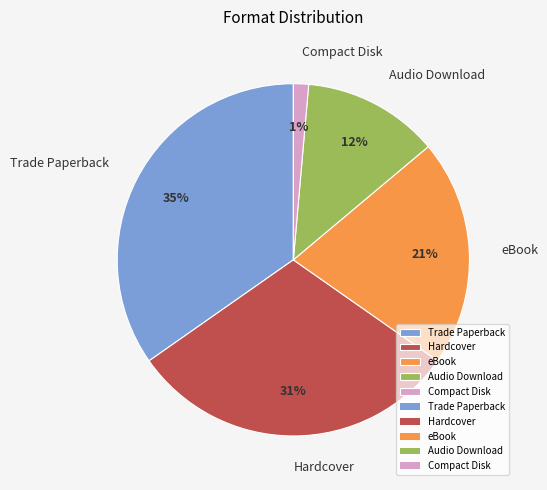

To the nearest percent, what portion does eBook represent?

21%